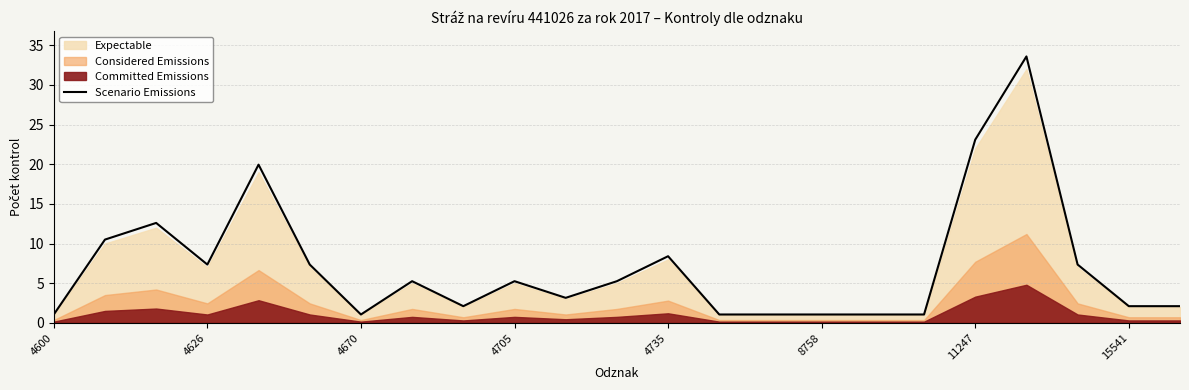

Reading left to right, extract all data points from this chart.

1.1	10.5	12.6	7.4	19.9	7.4	1.1	5.2	2.1	5.2	3.2	5.2	8.4	1.1	1.1	1.1	1.1	1.1	23.1	33.6	7.4	2.1	2.1